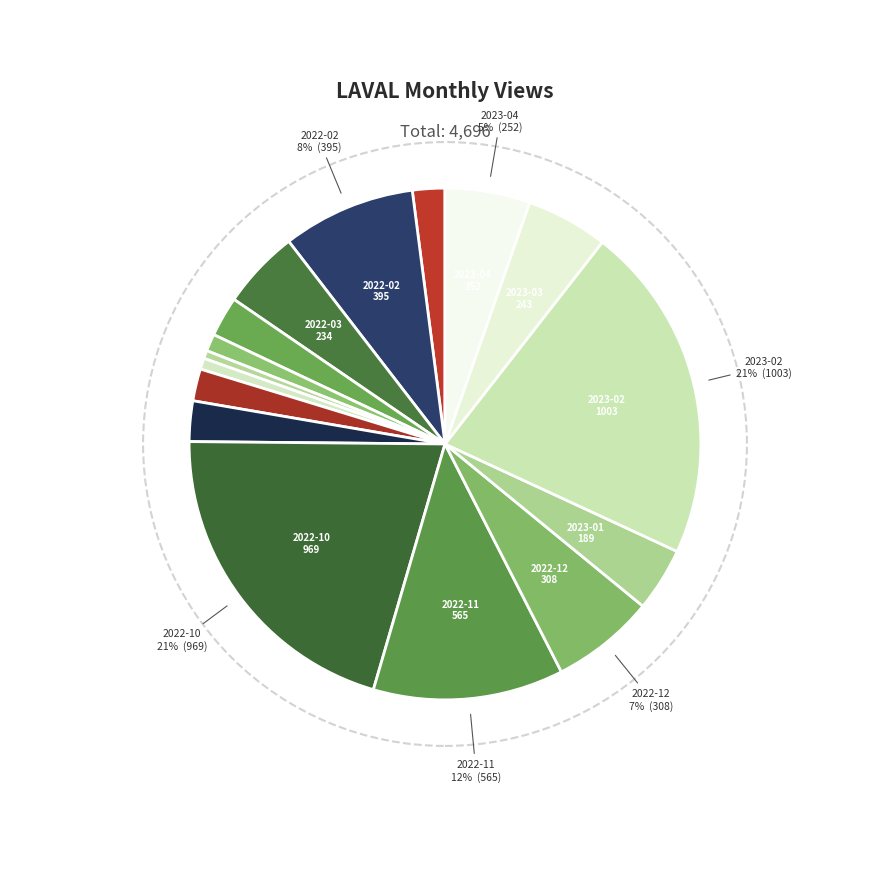

What is the change in value from 2022-04 to 2022-06?

-95